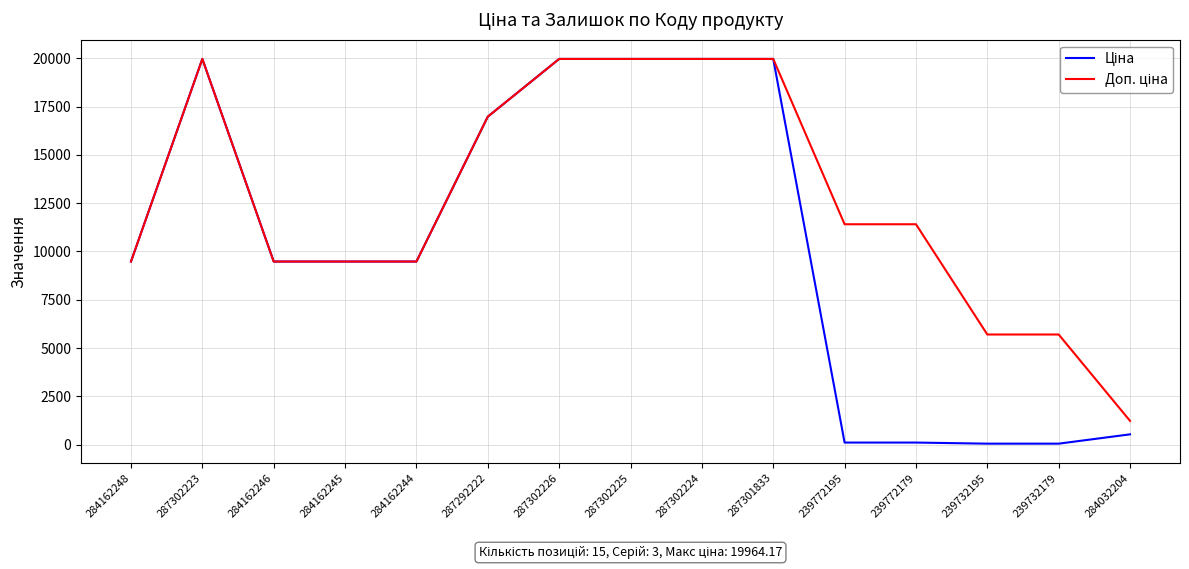

How many lines are shown in the chart?

2